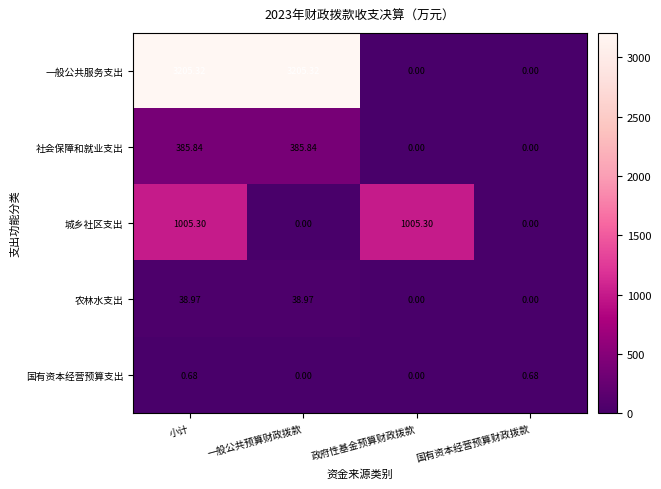

List the series in order of their peak value, lowest first.

国有资本经营预算支出, 农林水支出, 社会保障和就业支出, 城乡社区支出, 一般公共服务支出